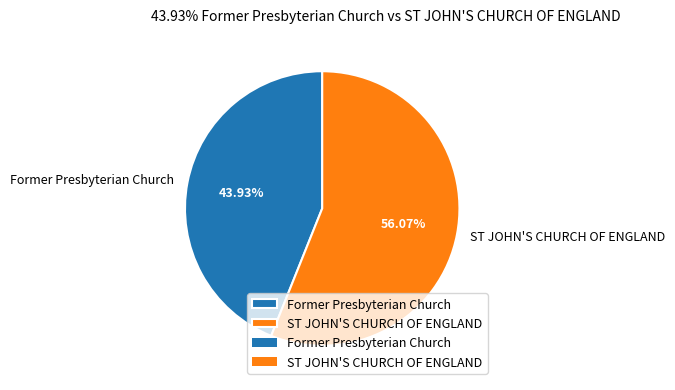

Count the number of slices in the pie.

2